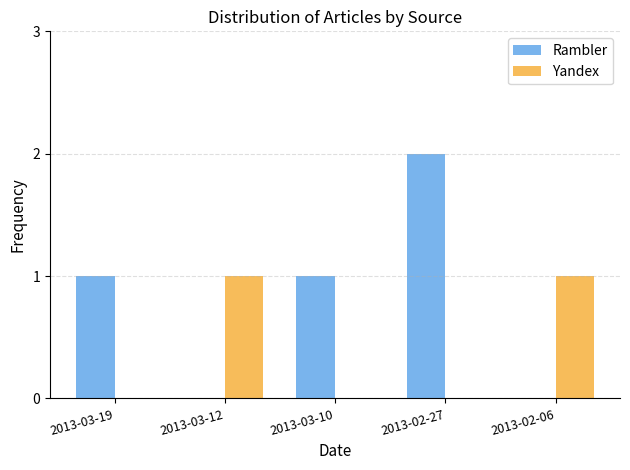

What is the sum of all Rambler values?

4